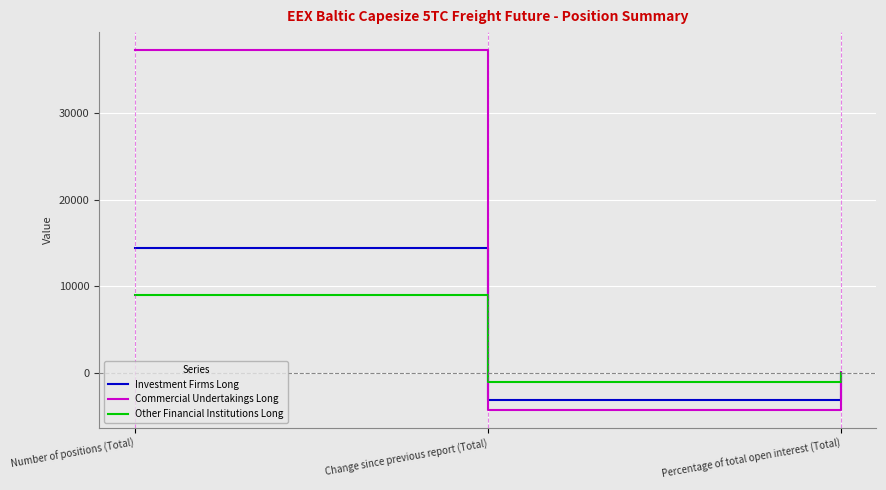

How many distinct data groups are displayed?

3